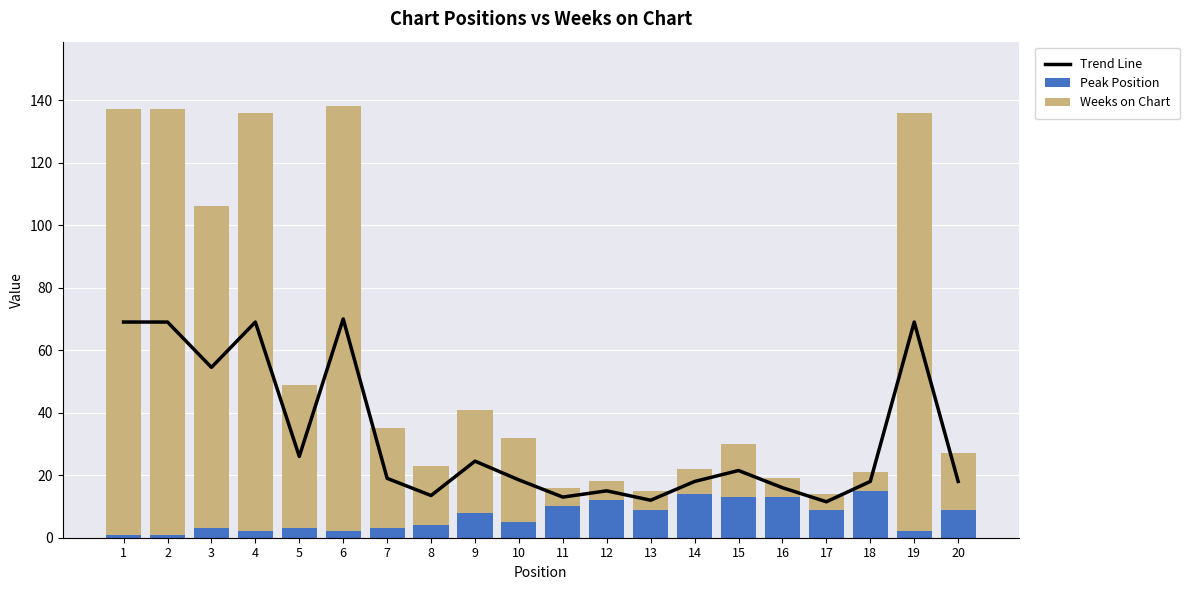

How many series are shown in this chart?

3